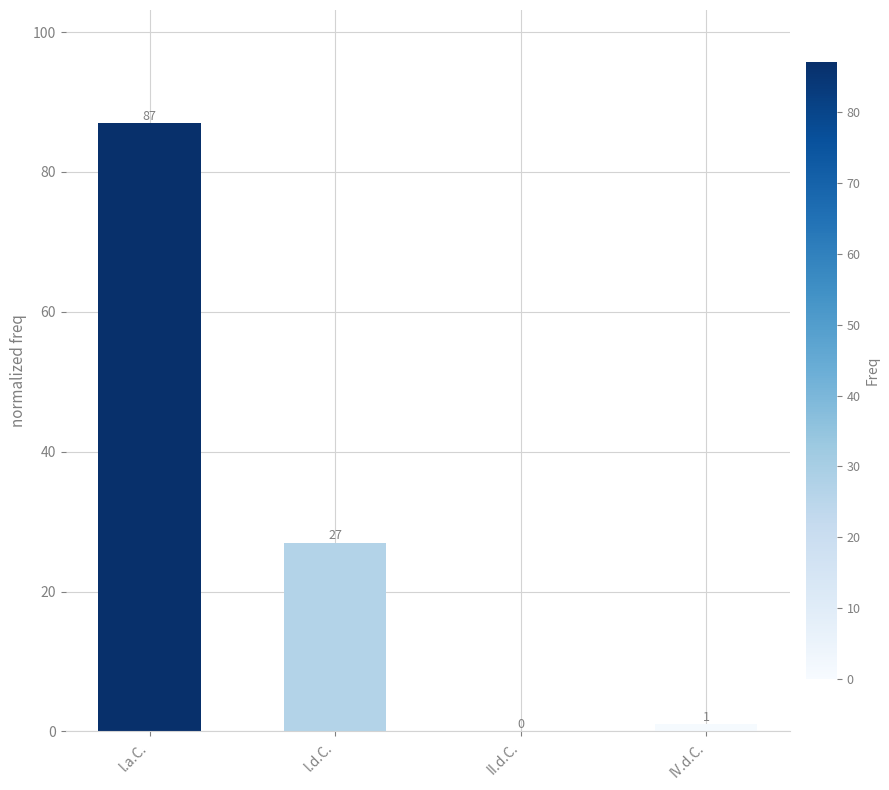

What is the difference between the values at II.d.C. and l.d.C.?

27